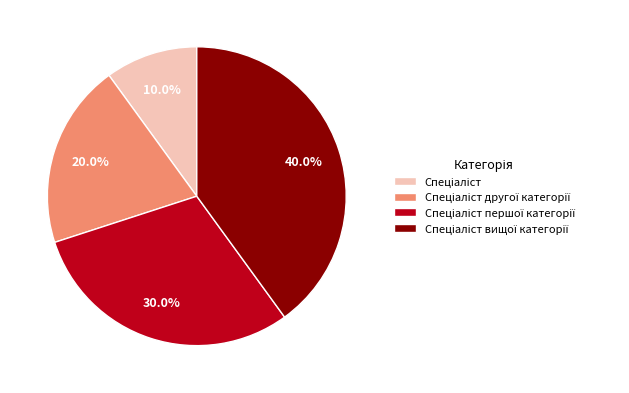

Is there a majority slice in this chart?

No